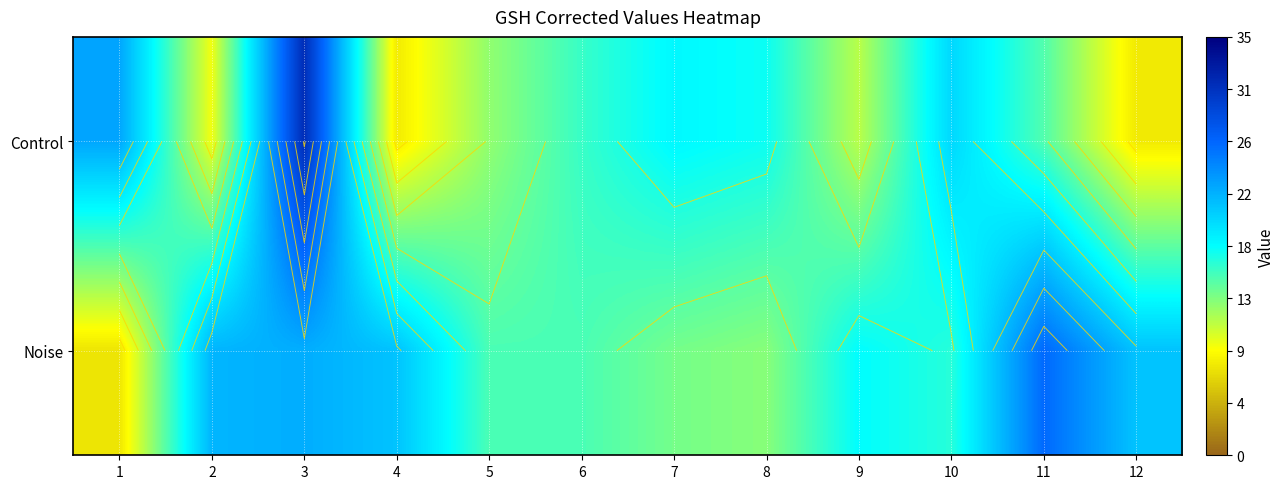

Where is Noise nearest to the value 16?

10